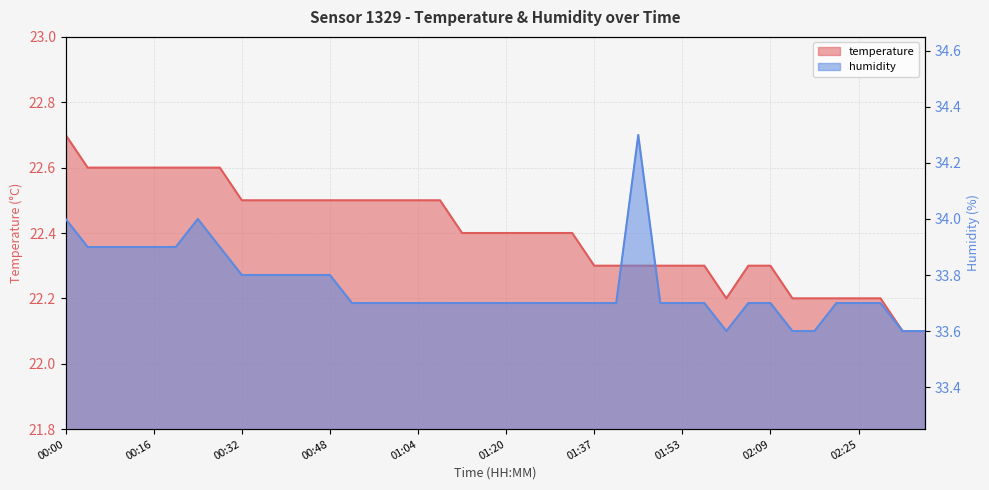

What is the difference between the second highest and minimum values in the humidity series?

0.4